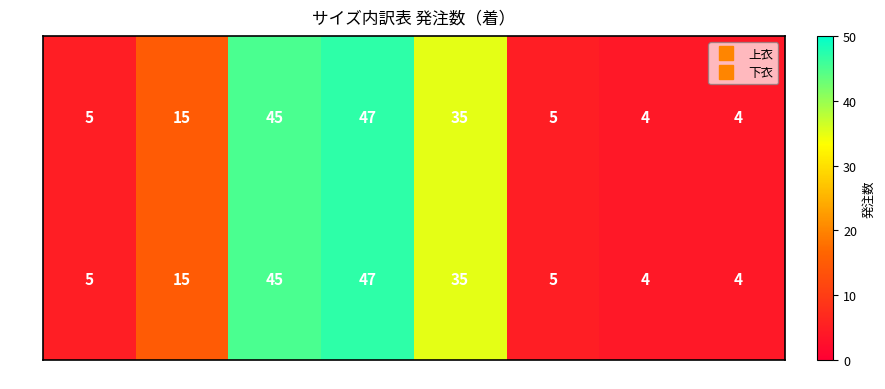

At which category is the sum across all series the highest?

L